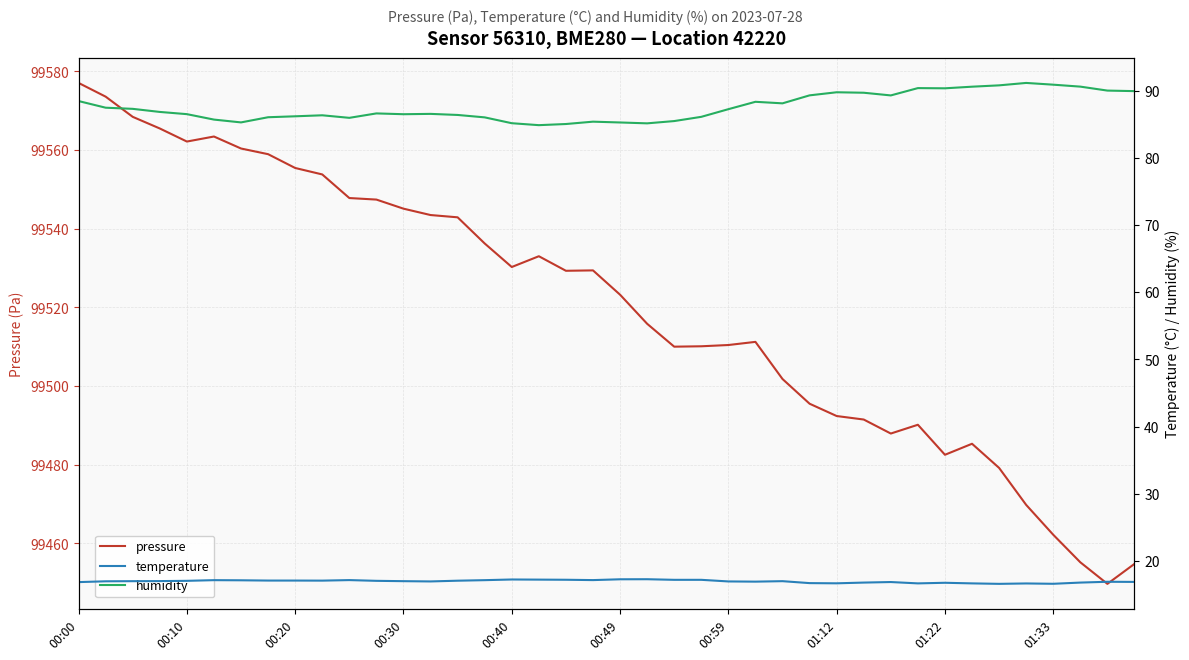

True or false: pressure and temperature cross at least once.

False